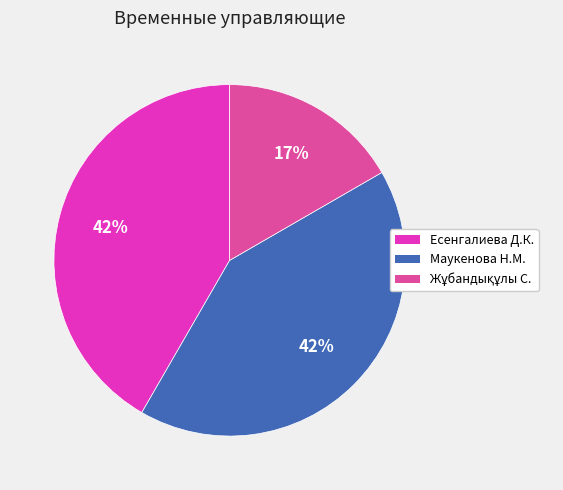

How many slices are in this pie chart?

3